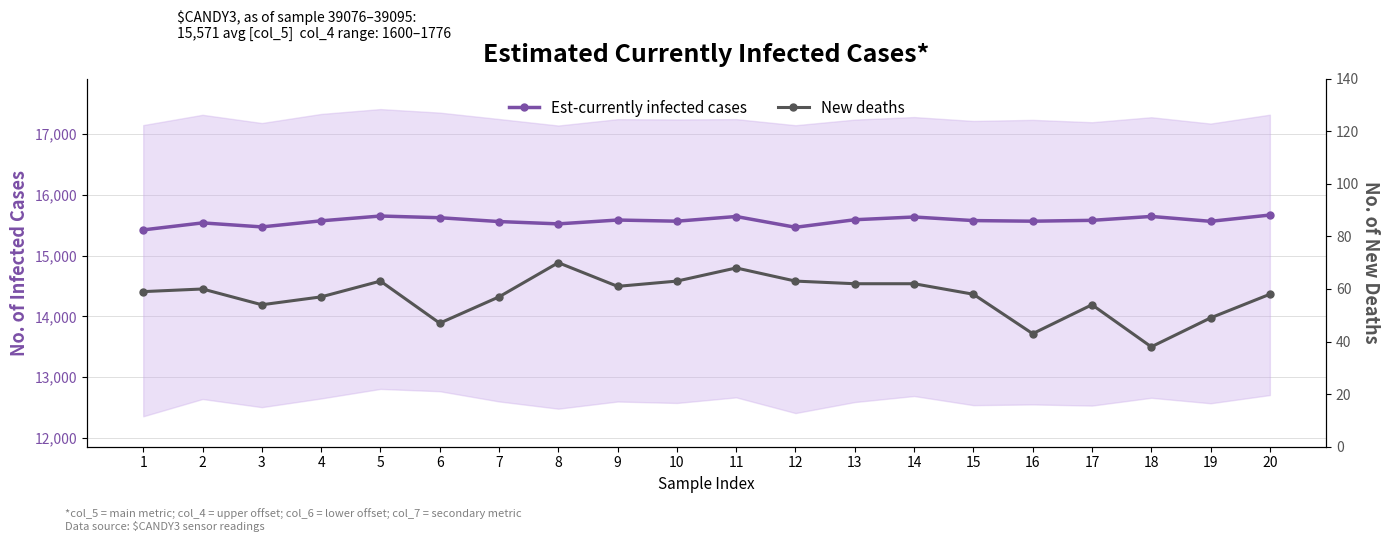

Where is Est-currently infected cases nearest to the value 15544?

2